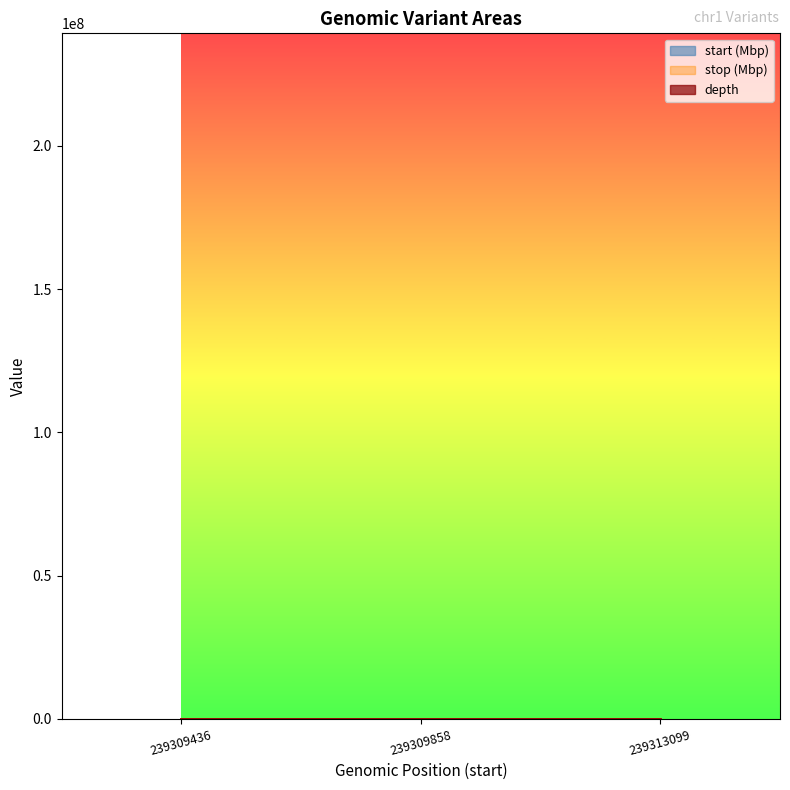

Reading left to right, what are all the values shown in this chart?

start: 239309436=239.3	239309858=239.3	239313099=239.3
stop: 239309436=239.3	239309858=239.3	239313099=239.3
depth: 239309436=21.0	239309858=7.0	239313099=21.0